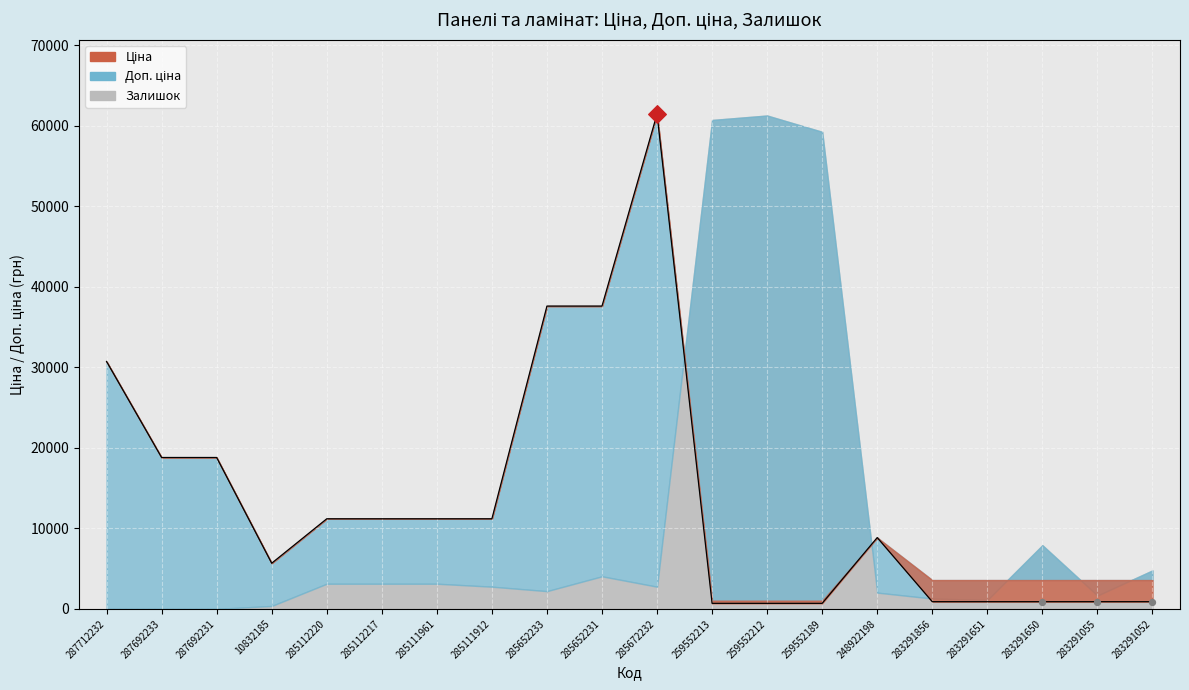

Approximately how many times larger is the value at 285111912 compared to 283291650?

12.5